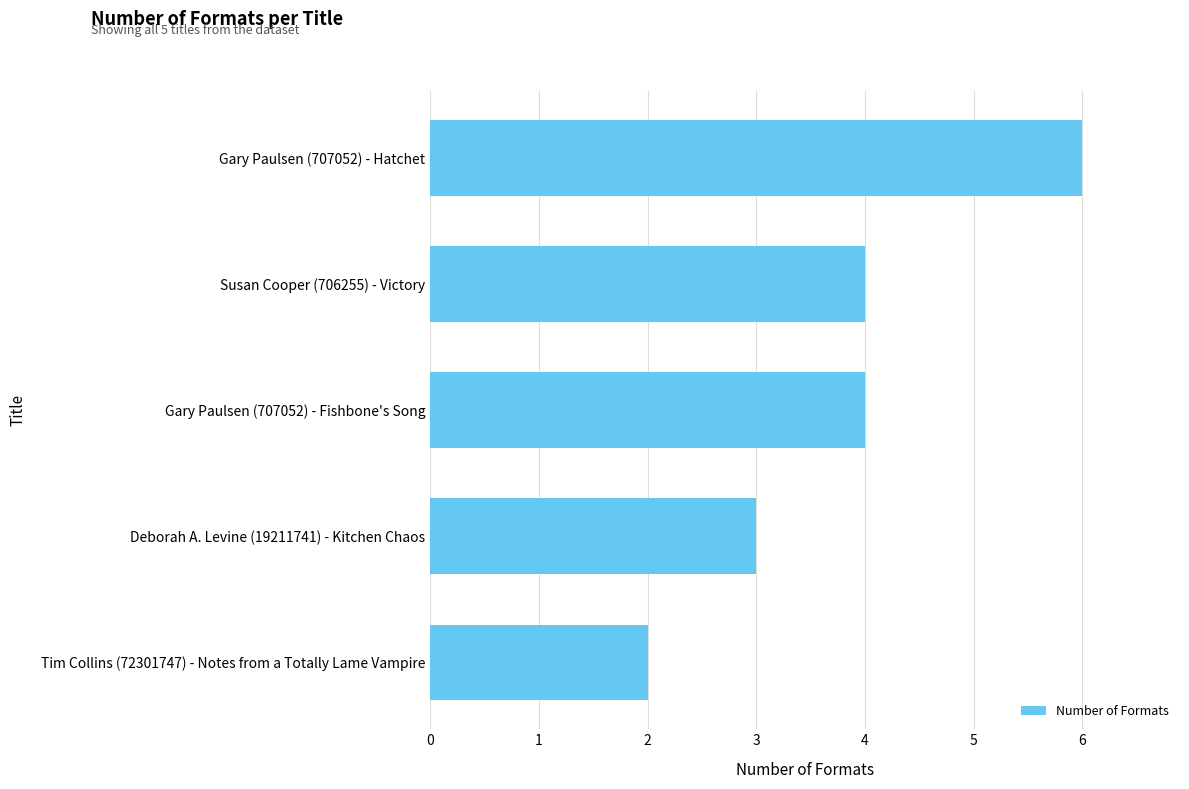

What value does the data have at Deborah A. Levine (19211741) - Kitchen Chaos?

3